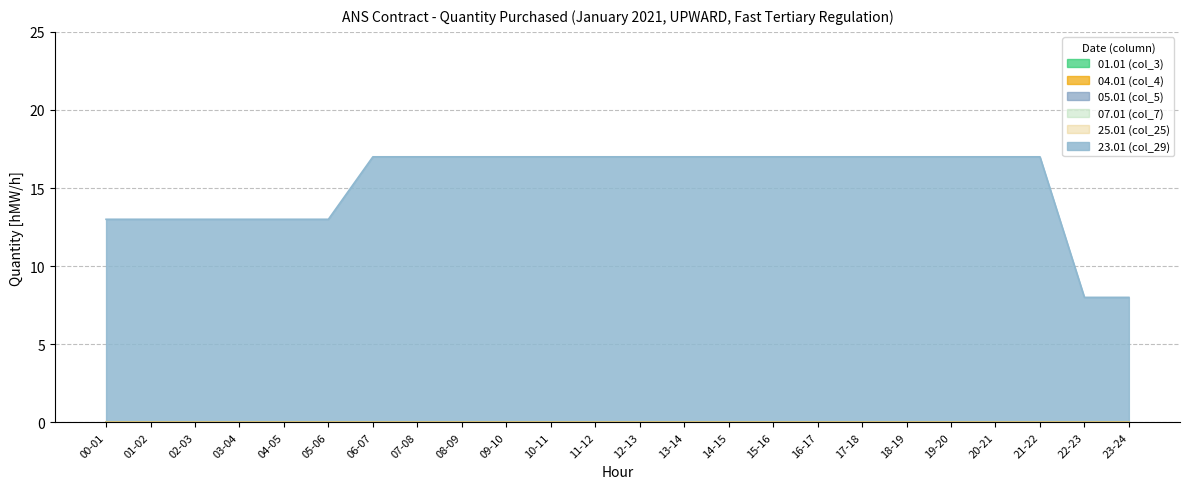

True or false: 25.01 (col_25) and 07.01 (col_7) intersect in this chart.

False